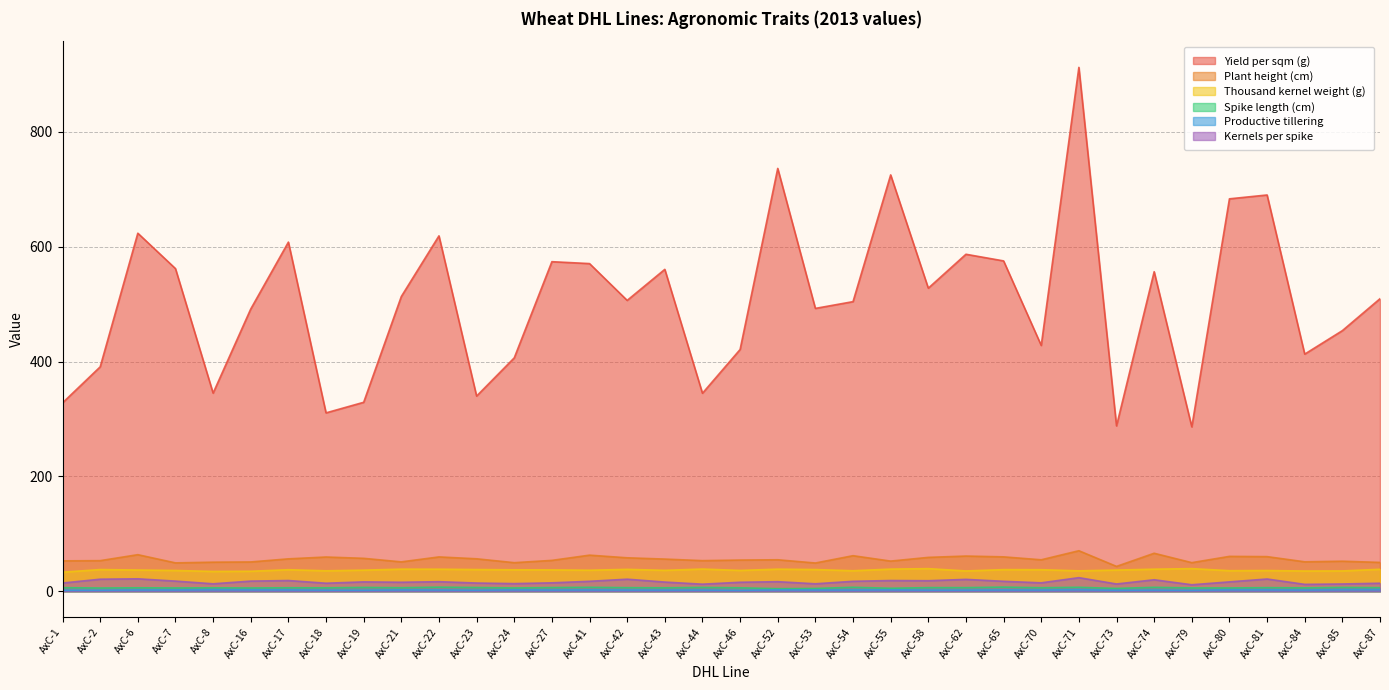

At how many categories does at least one series exceed 34?

36